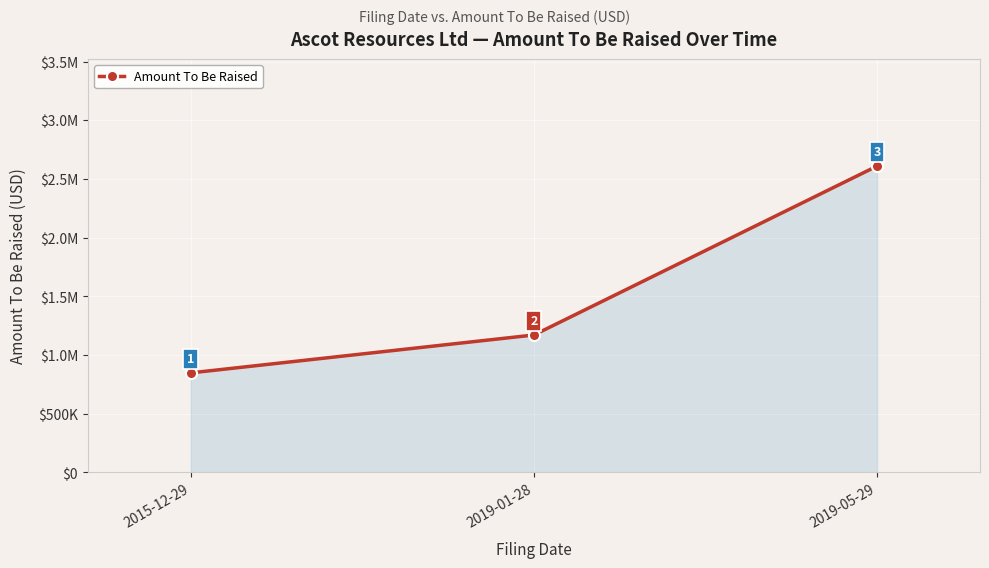

The value at 2015-12-29 is 1285410. True or false?

False